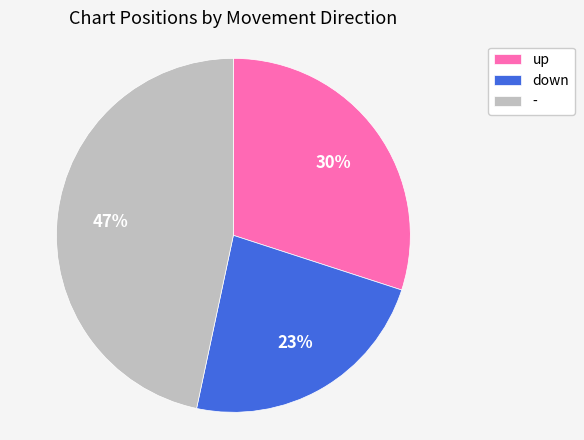

To the nearest percent, what is the average slice percentage?

33%